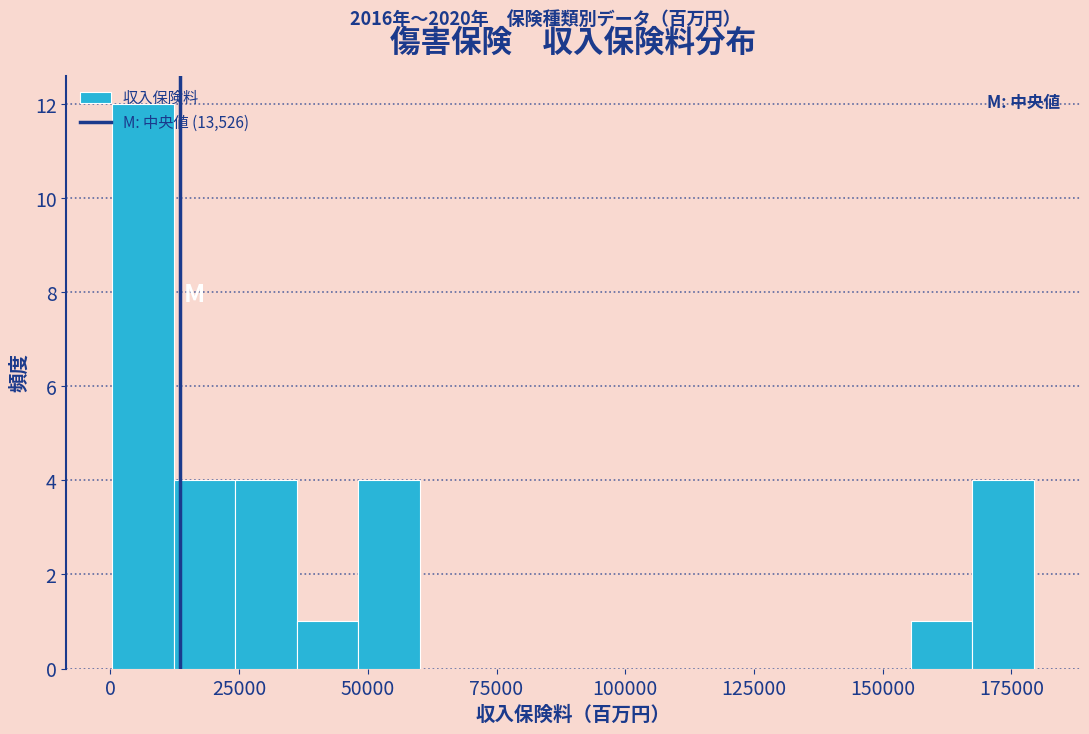

Read against the x-axis, roughly where is the centre of the tallest bar?

5000